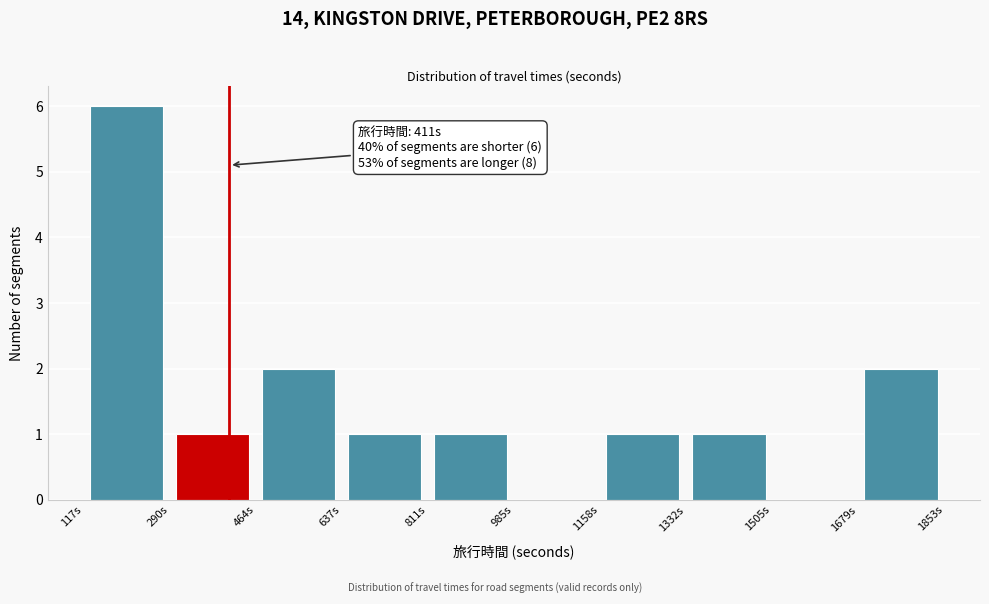

Over which range of the x-axis is the bar tallest?

120 to 300